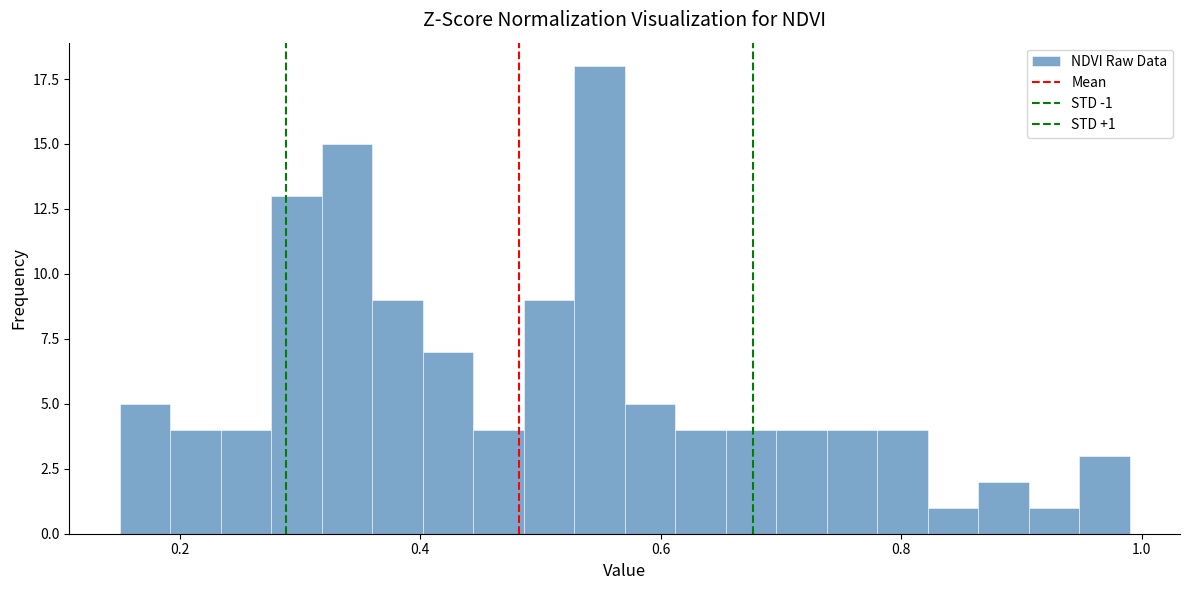

Around what value on the x-axis is the tallest bar? Give the approximate position of its centre, as read against the axis.

0.54